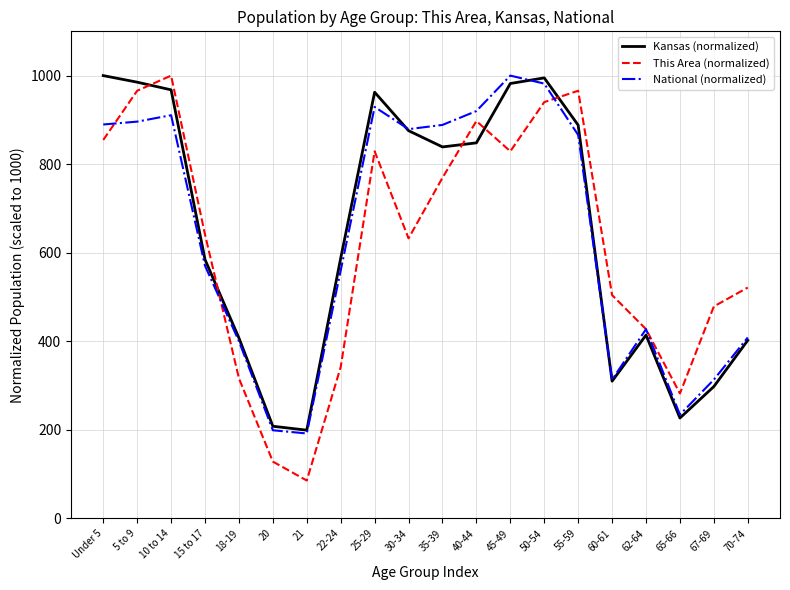

What value does the Kansas (normalized) series have at 50-54?

994.9